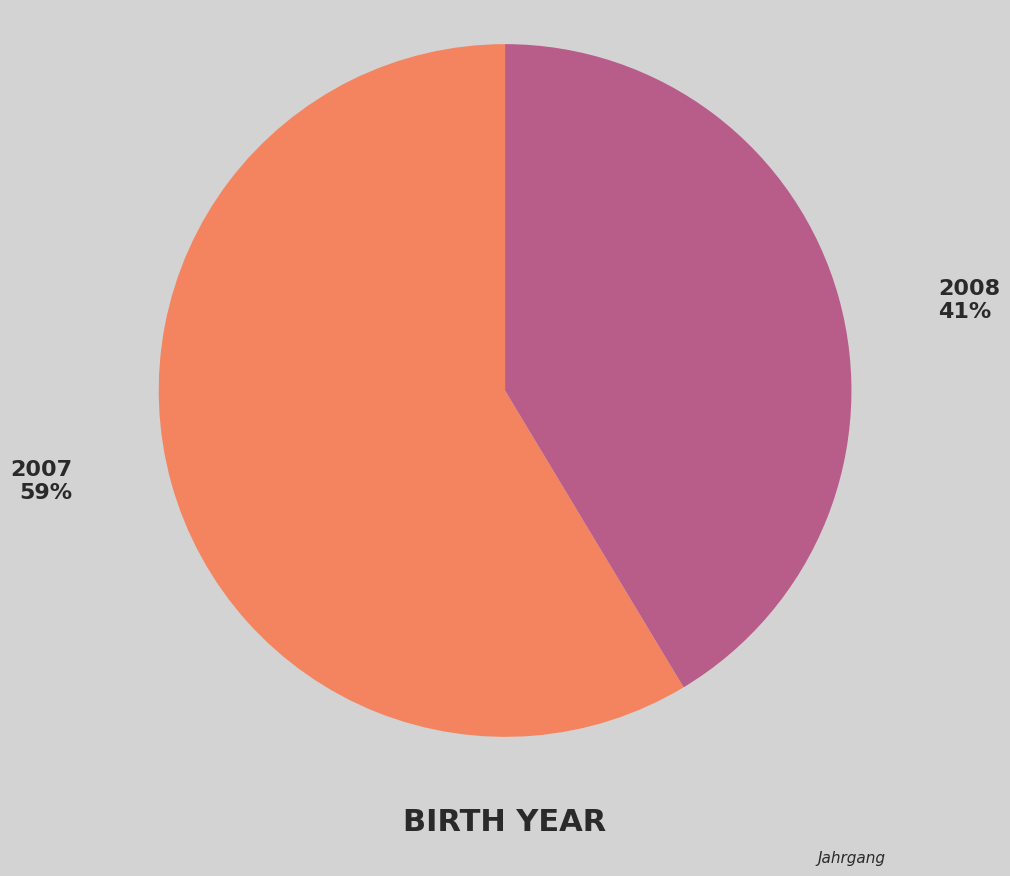

Is the sum of 2008 and 2007 greater than half?

Yes